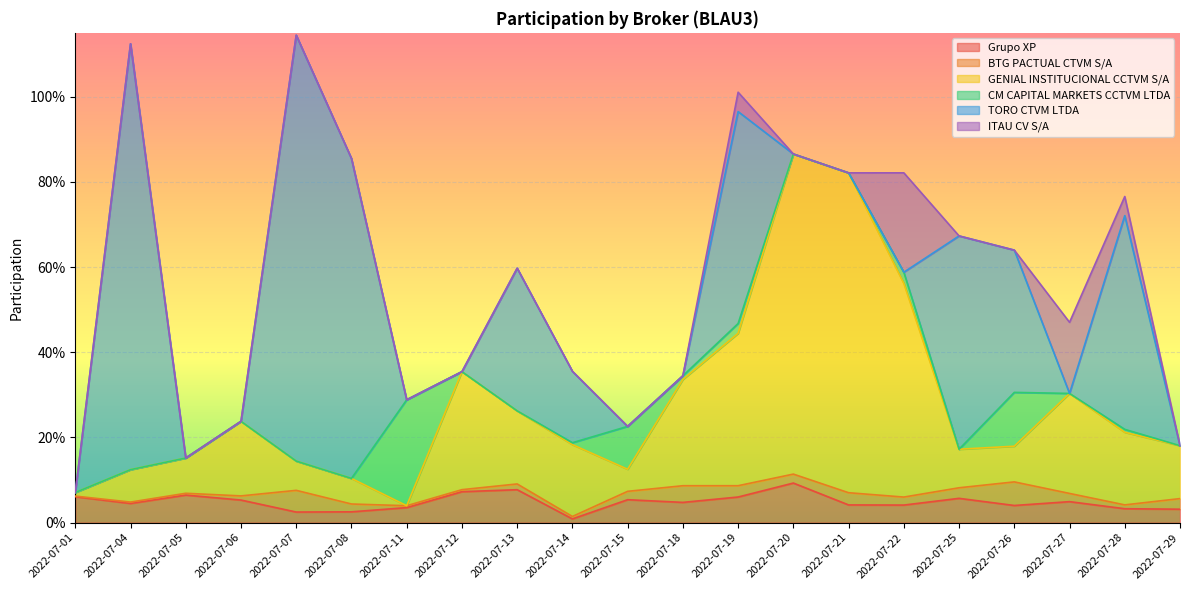

Reading left to right, what are all the values shown in this chart?

Grupo XP: 2022-07-01=0.1	2022-07-04=0.0	2022-07-05=0.1	2022-07-06=0.1	2022-07-07=0.0	2022-07-08=0.0	2022-07-11=0.0	2022-07-12=0.1	2022-07-13=0.1	2022-07-14=0.0	2022-07-15=0.1	2022-07-18=0.0	2022-07-19=0.1	2022-07-20=0.1	2022-07-21=0.0	2022-07-22=0.0	2022-07-25=0.1	2022-07-26=0.0	2022-07-27=0.0	2022-07-28=0.0	2022-07-29=0.0
BTG PACTUAL CTVM S/A: 2022-07-01=0.0	2022-07-04=0.0	2022-07-05=0.0	2022-07-06=0.0	2022-07-07=0.1	2022-07-08=0.0	2022-07-11=0.0	2022-07-12=0.0	2022-07-13=0.0	2022-07-14=0.0	2022-07-15=0.0	2022-07-18=0.0	2022-07-19=0.0	2022-07-20=0.0	2022-07-21=0.0	2022-07-22=0.0	2022-07-25=0.0	2022-07-26=0.1	2022-07-27=0.0	2022-07-28=0.0	2022-07-29=0.0
GENIAL INSTITUCIONAL CCTVM S/A: 2022-07-01=0.0	2022-07-04=0.1	2022-07-05=0.1	2022-07-06=0.2	2022-07-07=0.1	2022-07-08=0.1	2022-07-11=0.0	2022-07-12=0.3	2022-07-13=0.2	2022-07-14=0.2	2022-07-15=0.1	2022-07-18=0.2	2022-07-19=0.4	2022-07-20=0.8	2022-07-21=0.8	2022-07-22=0.5	2022-07-25=0.1	2022-07-26=0.1	2022-07-27=0.2	2022-07-28=0.2	2022-07-29=0.1
CM CAPITAL MARKETS CCTVM LTDA: 2022-07-01=0.0	2022-07-04=0.0	2022-07-05=0.0	2022-07-06=0.0	2022-07-07=0.0	2022-07-08=0.0	2022-07-11=0.2	2022-07-12=0.0	2022-07-13=0.0	2022-07-14=0.0	2022-07-15=0.1	2022-07-18=0.0	2022-07-19=0.0	2022-07-20=0.0	2022-07-21=0.0	2022-07-22=0.0	2022-07-25=0.0	2022-07-26=0.1	2022-07-27=0.0	2022-07-28=0.0	2022-07-29=0.0
TORO CTVM LTDA: 2022-07-01=0.0	2022-07-04=1.0	2022-07-05=0.0	2022-07-06=0.0	2022-07-07=1.0	2022-07-08=0.8	2022-07-11=0.0	2022-07-12=0.0	2022-07-13=0.3	2022-07-14=0.2	2022-07-15=0.0	2022-07-18=0.0	2022-07-19=0.5	2022-07-20=0.0	2022-07-21=0.0	2022-07-22=0.0	2022-07-25=0.5	2022-07-26=0.3	2022-07-27=0.0	2022-07-28=0.5	2022-07-29=0.0
ITAU CV S/A: 2022-07-01=0.0	2022-07-04=0.0	2022-07-05=0.0	2022-07-06=0.0	2022-07-07=0.0	2022-07-08=0.0	2022-07-11=0.0	2022-07-12=0.0	2022-07-13=0.0	2022-07-14=0.0	2022-07-15=0.0	2022-07-18=0.0	2022-07-19=0.0	2022-07-20=0.0	2022-07-21=0.0	2022-07-22=0.2	2022-07-25=0.0	2022-07-26=0.0	2022-07-27=0.2	2022-07-28=0.0	2022-07-29=0.0